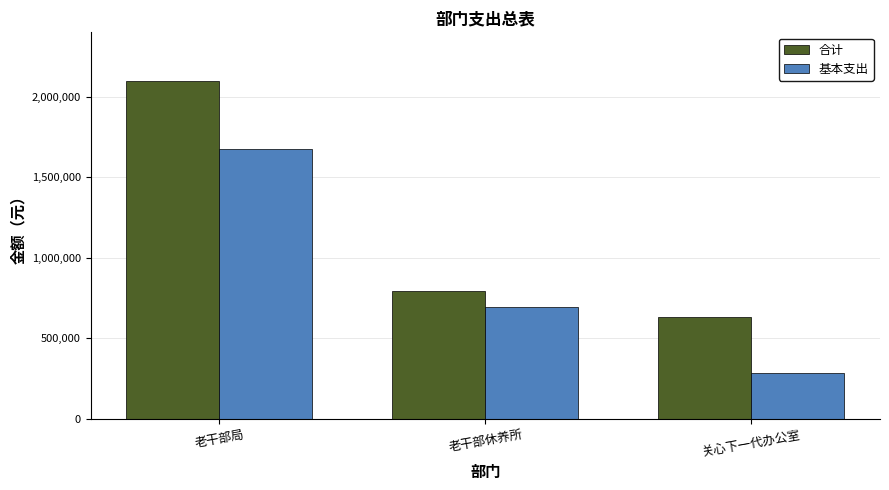

Which series changed the most between 老干部局 and 老干部休养所?

合计